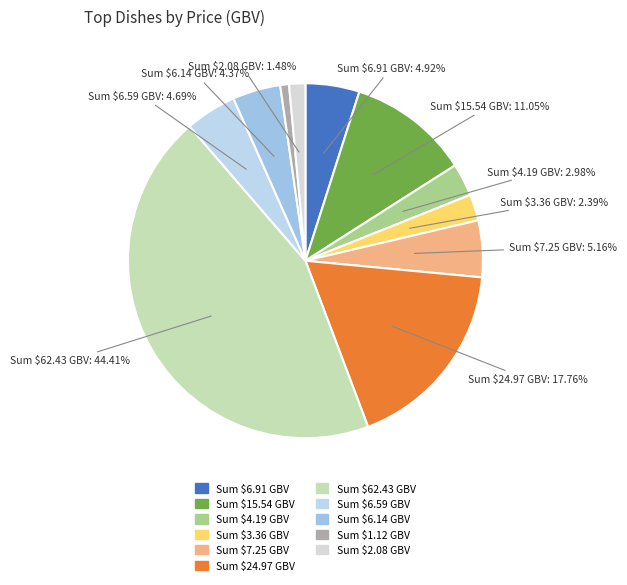

To the nearest percent, what is the difference between the largest and smallest slice percentages?

44%